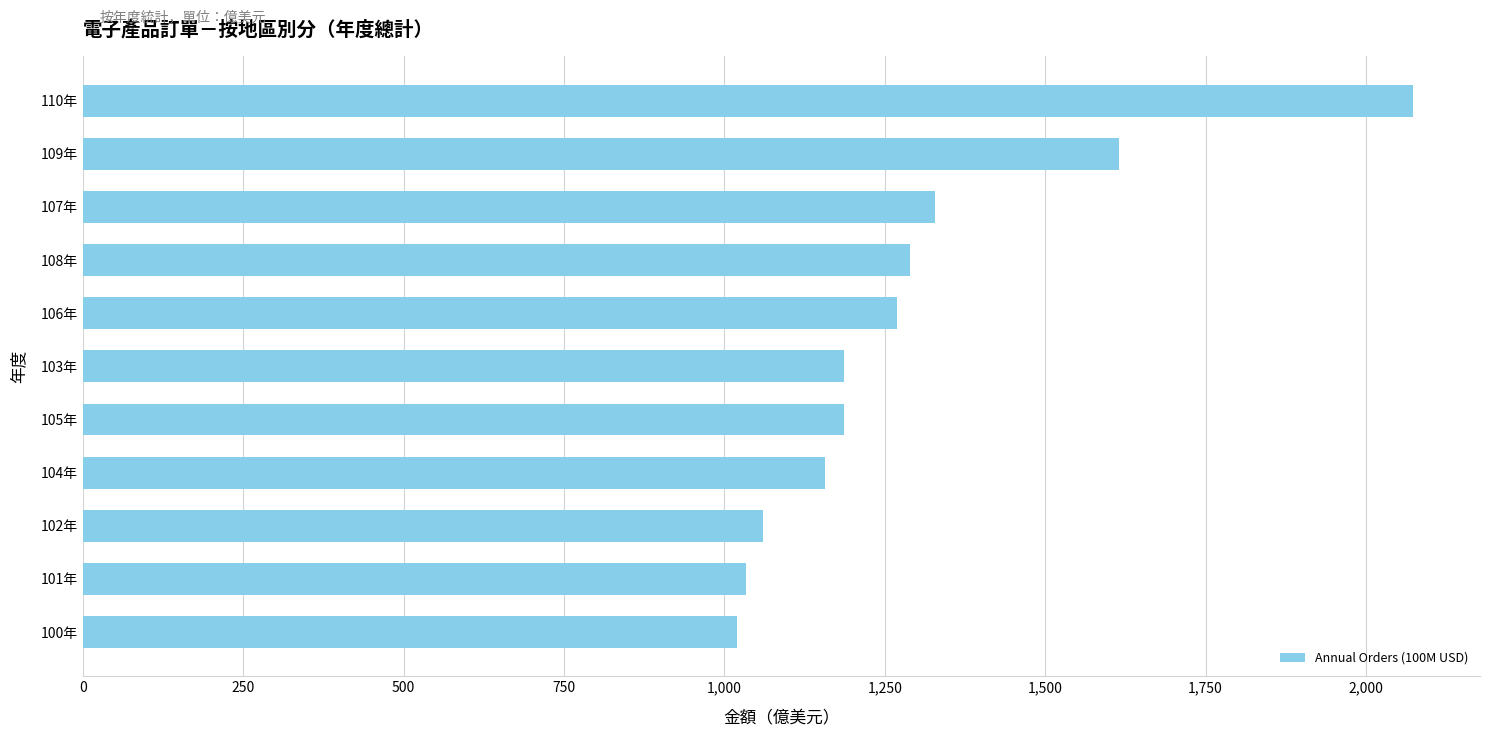

What is the change in value from 100年 to 104年?

+137.4